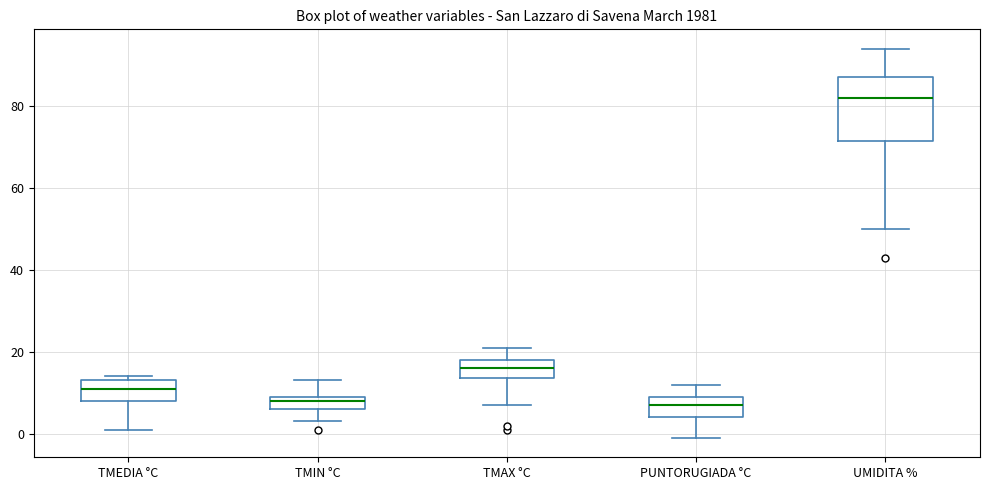

Reading left to right, transcribe this box plot: for each box, give where its median line is, the range the box spans, and where its two whiskers end, as read against the y-axis. The values are not printed on the chart, so give them approximately, as read against the axis.

TMEDIA °C: median 12, box 8 to 14, whiskers 2 to 14 (just above the box's upper edge)
TMIN °C: median 8, box 6 to 10, whiskers 4 to 14
TMAX °C: median 16, box 14 to 18, whiskers 8 to 22
PUNTORUGIADA °C: median 8, box 4 to 10, whiskers 0 to 12
UMIDITA %: median 82, box 72 to 88, whiskers 50 to 94